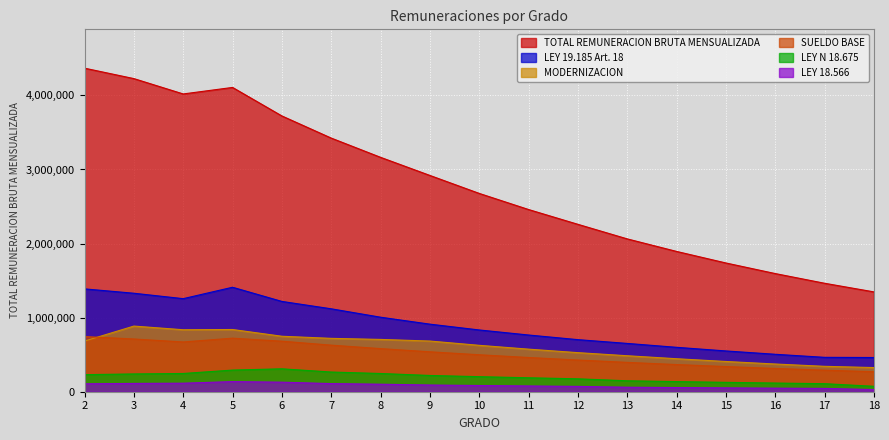

At how many categories does at least one series exceed 2877766?

8